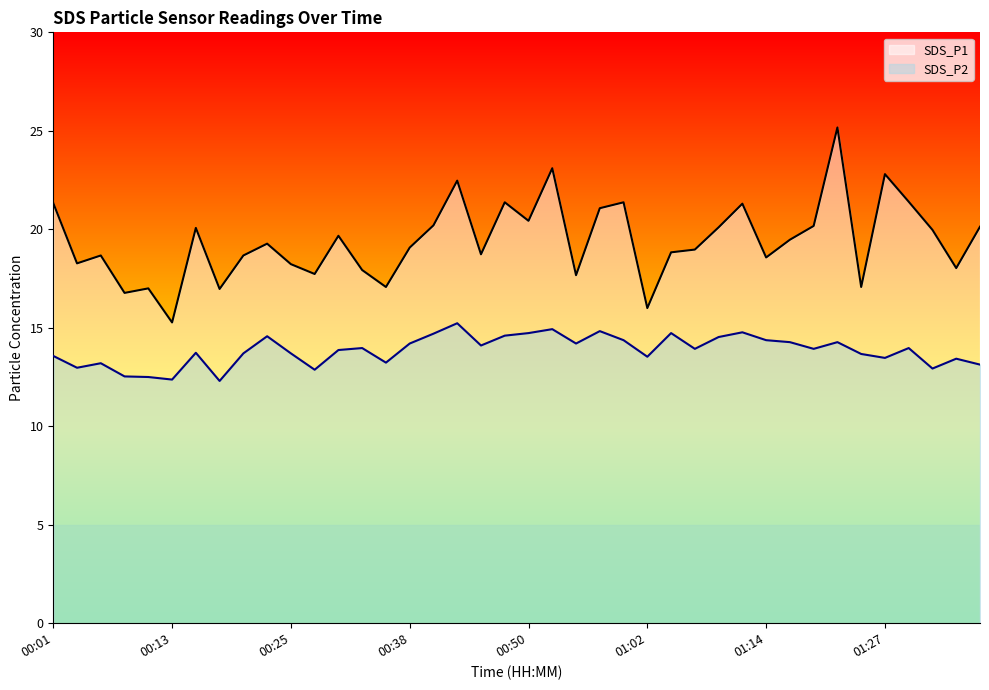

In SDS_P2, how many points are lower than both neighbors (excluding endpoints)?

12